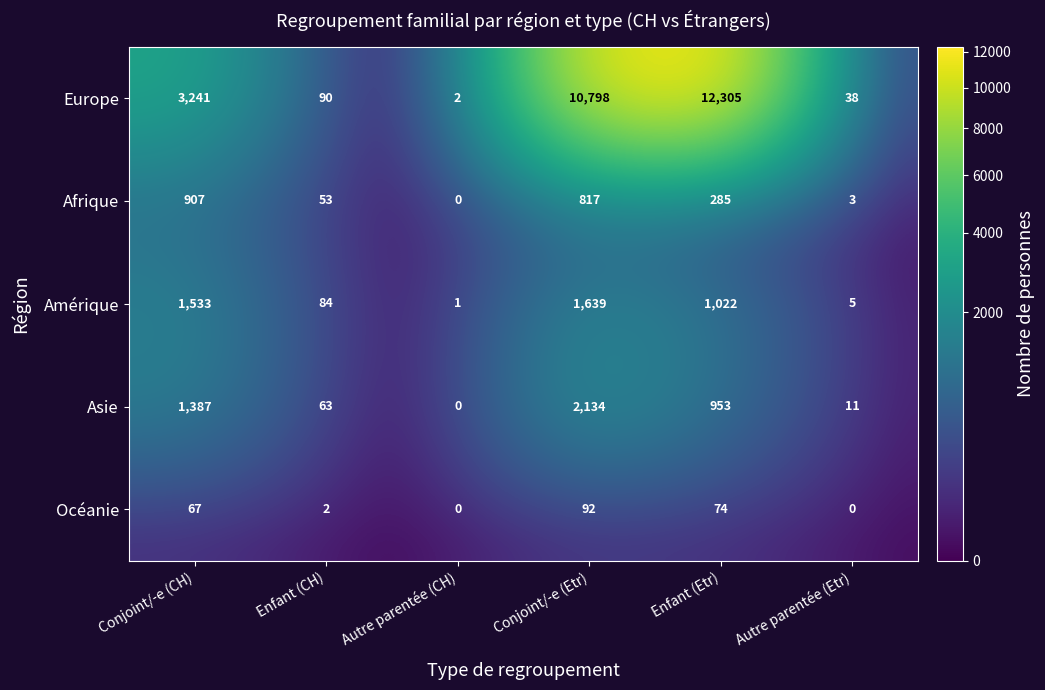

Rank the series at Enfant (CH) from lowest to highest value.

Océanie, Afrique, Asie, Amérique, Europe